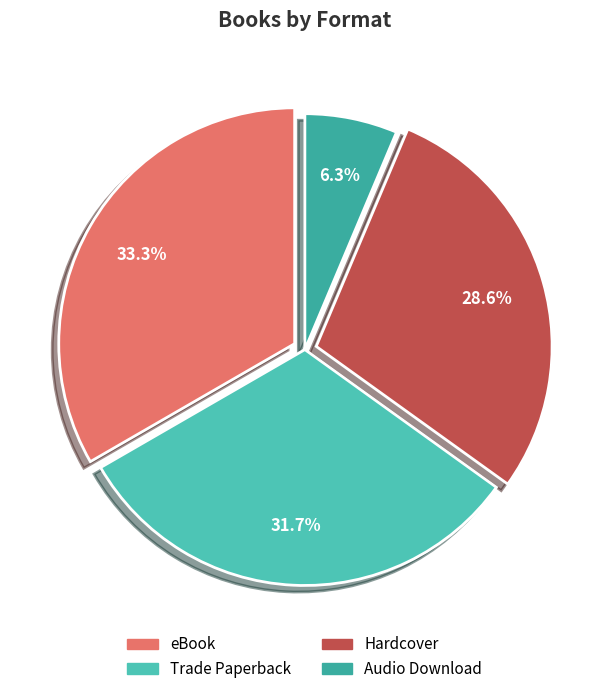

True or false: Audio Download accounts for 6% of the total.

True